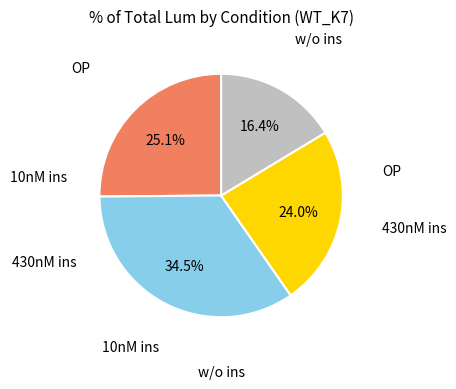

Is there any slice that represents more than half of the pie?

No